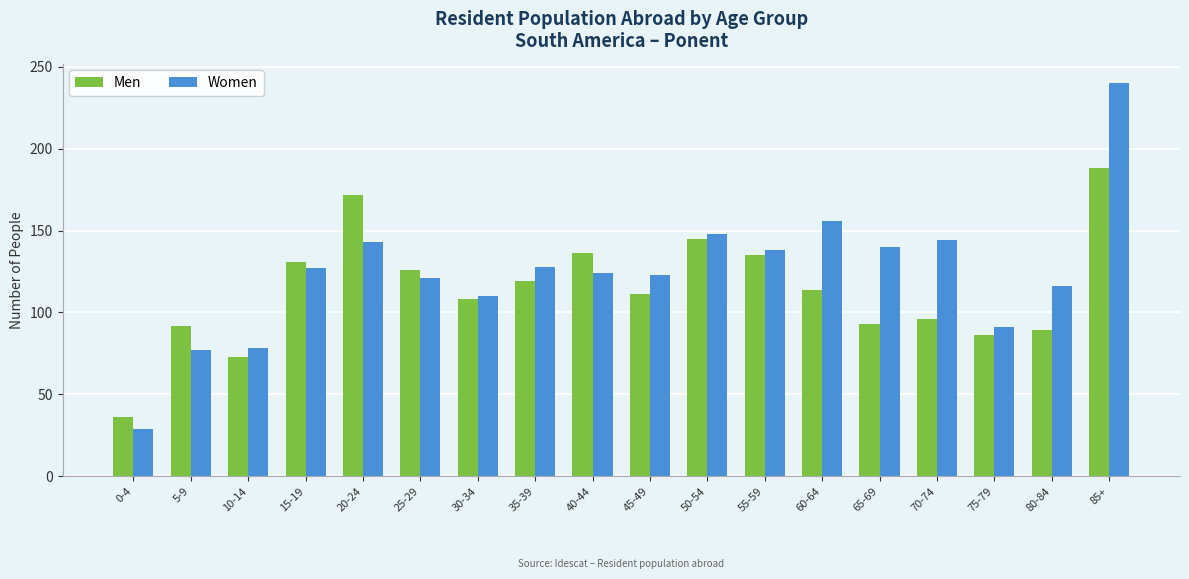

Rank the series by their average value, from highest to lowest.

Women, Men